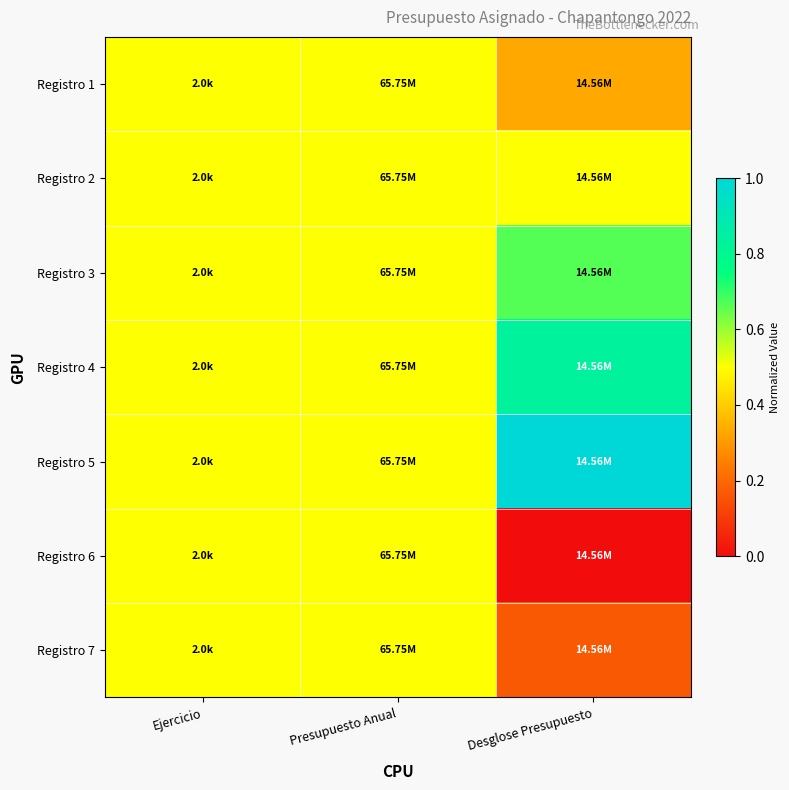

Reading right to left, what are all the values shown in this chart?

Registro 1: Desglose Presupuesto=0.3	Presupuesto Anual=0.5	Ejercicio=0.5
Registro 2: Desglose Presupuesto=0.5	Presupuesto Anual=0.5	Ejercicio=0.5
Registro 3: Desglose Presupuesto=0.7	Presupuesto Anual=0.5	Ejercicio=0.5
Registro 4: Desglose Presupuesto=0.8	Presupuesto Anual=0.5	Ejercicio=0.5
Registro 5: Desglose Presupuesto=1.0	Presupuesto Anual=0.5	Ejercicio=0.5
Registro 6: Desglose Presupuesto=0.0	Presupuesto Anual=0.5	Ejercicio=0.5
Registro 7: Desglose Presupuesto=0.2	Presupuesto Anual=0.5	Ejercicio=0.5